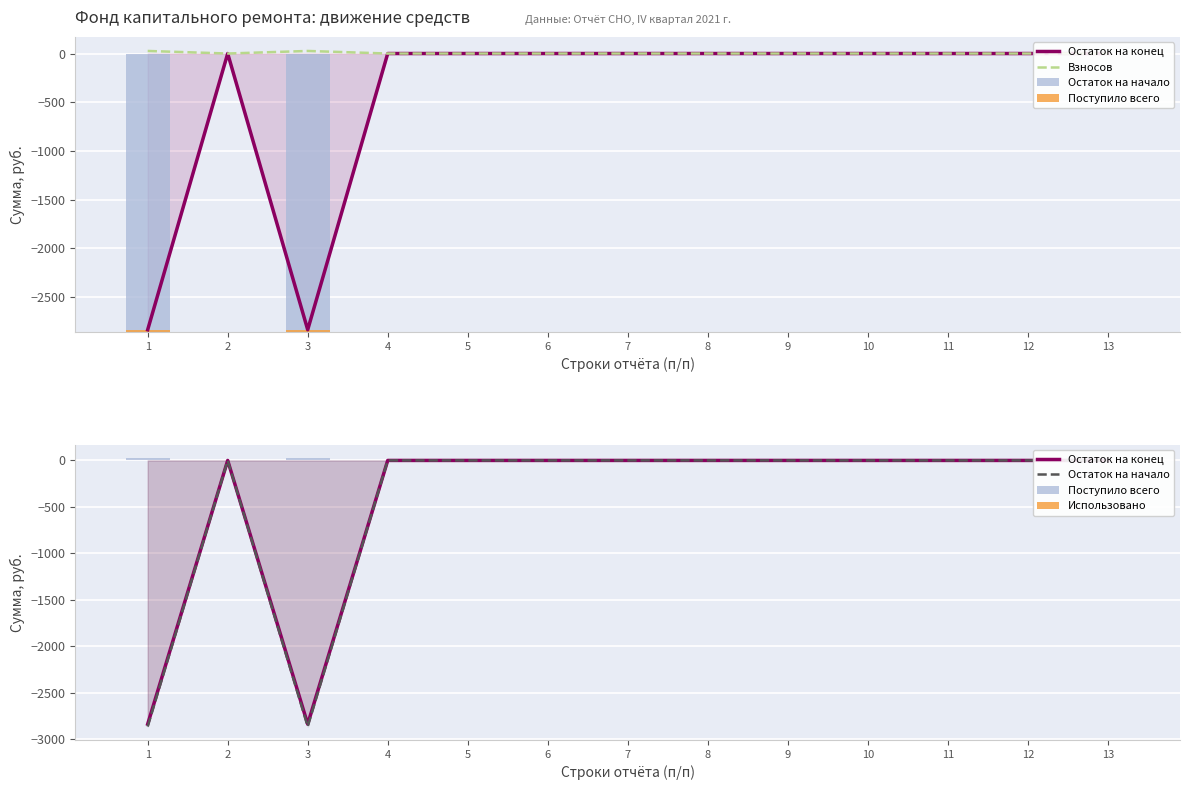

At which label does Поступило всего reach its peak?

1